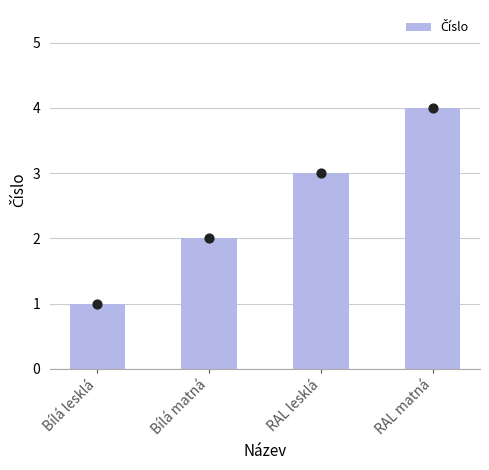

Between Bílá lesklá and RAL lesklá, which is larger?

RAL lesklá